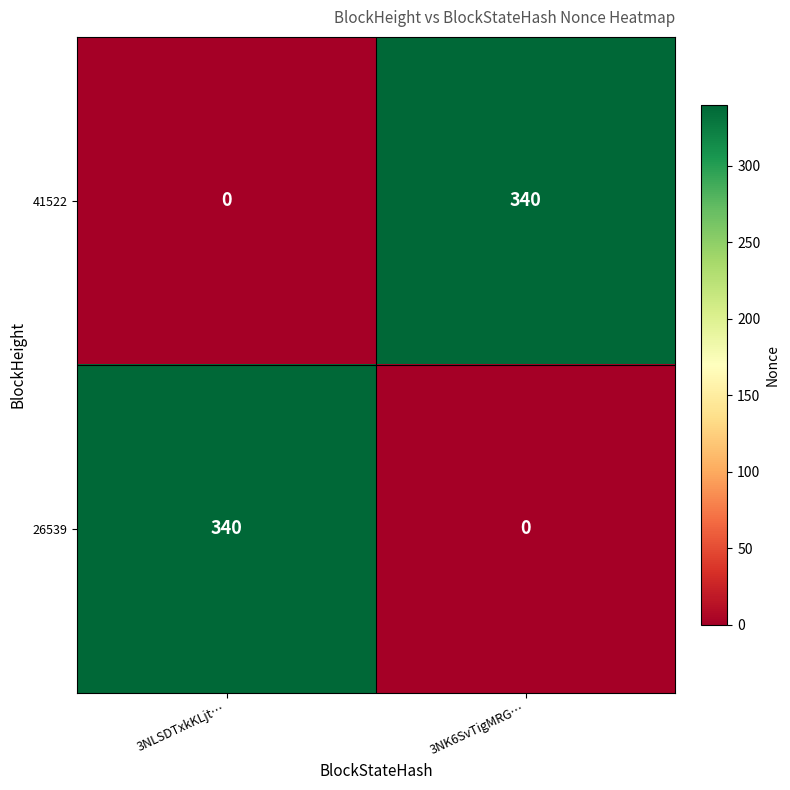

Is the value of 26539 at 3NK6SvTigMRG… greater than the value of 41522 at 3NK6SvTigMRG…?

No